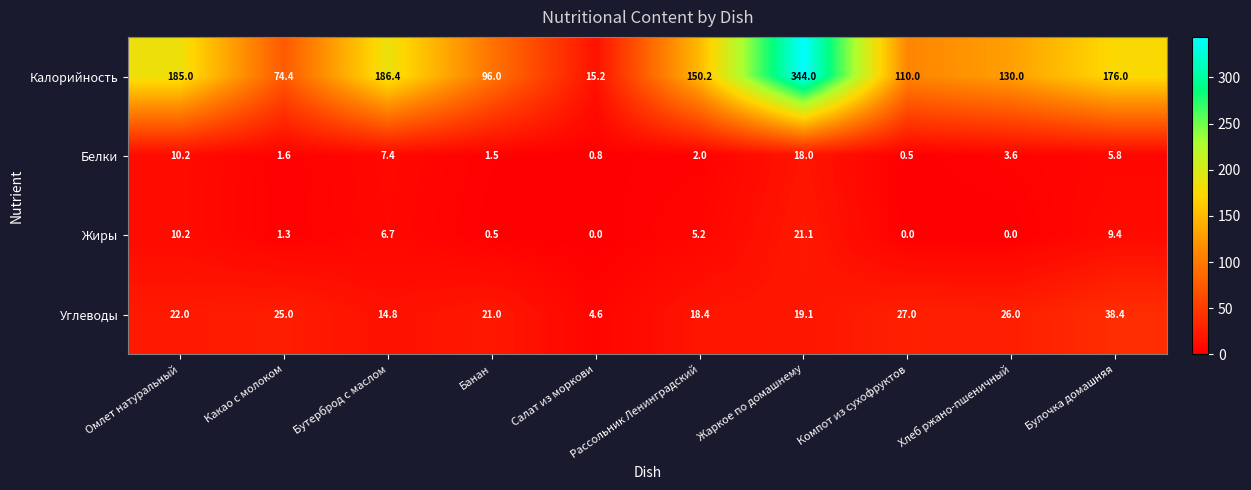

Is it true that Калорийность equals 54.3 at Бутерброд с маслом?

False